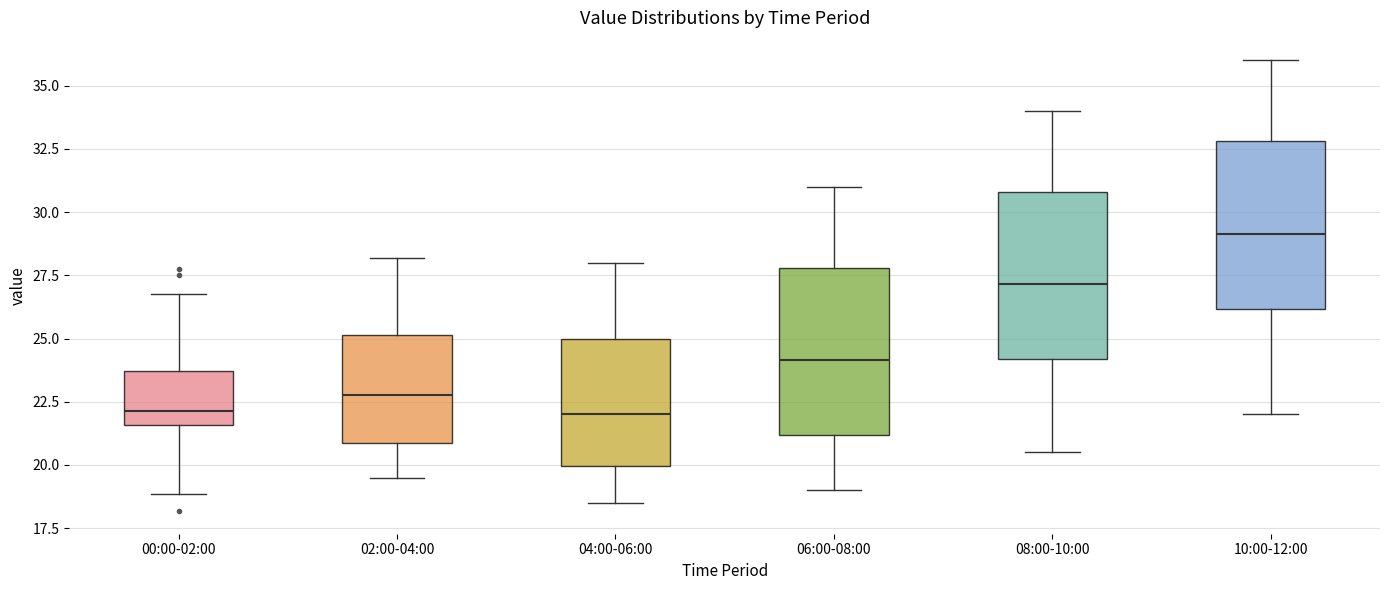

Where does the lower whisker of the box for 06:00-08:00 end on the y-axis? The values are not printed on the chart, so give them approximately, as read against the axis.

19.0